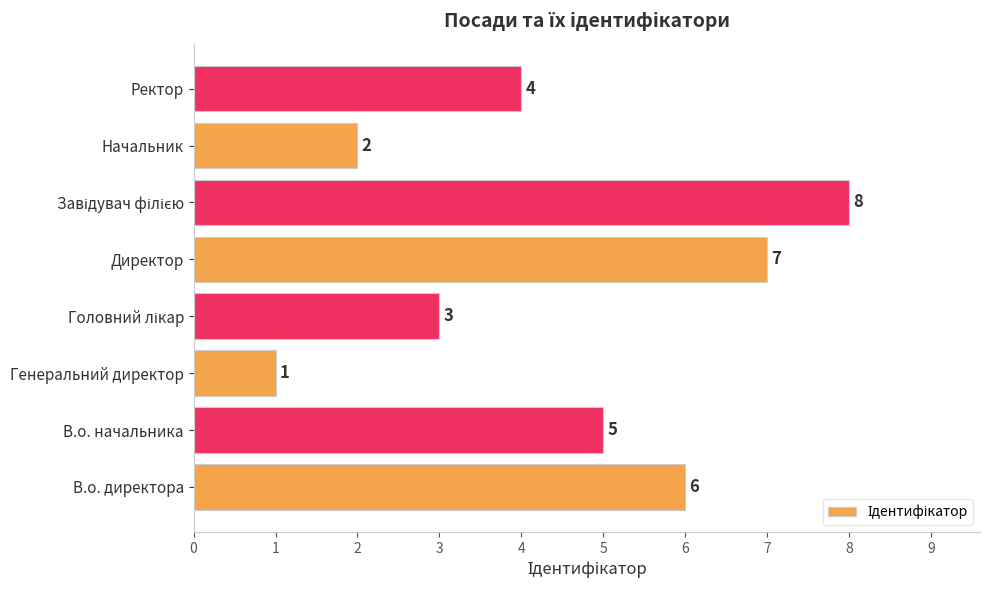

Reading bottom to top, transcribe all the data shown in this chart.

6	5	1	3	7	8	2	4